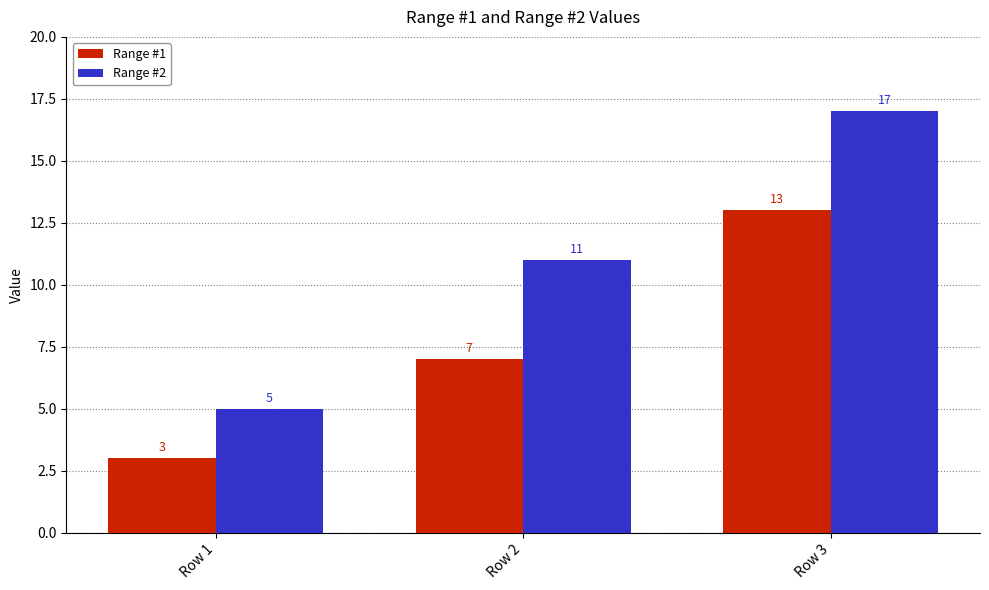

Where is Range #1 nearest to the value 8?

Row 2